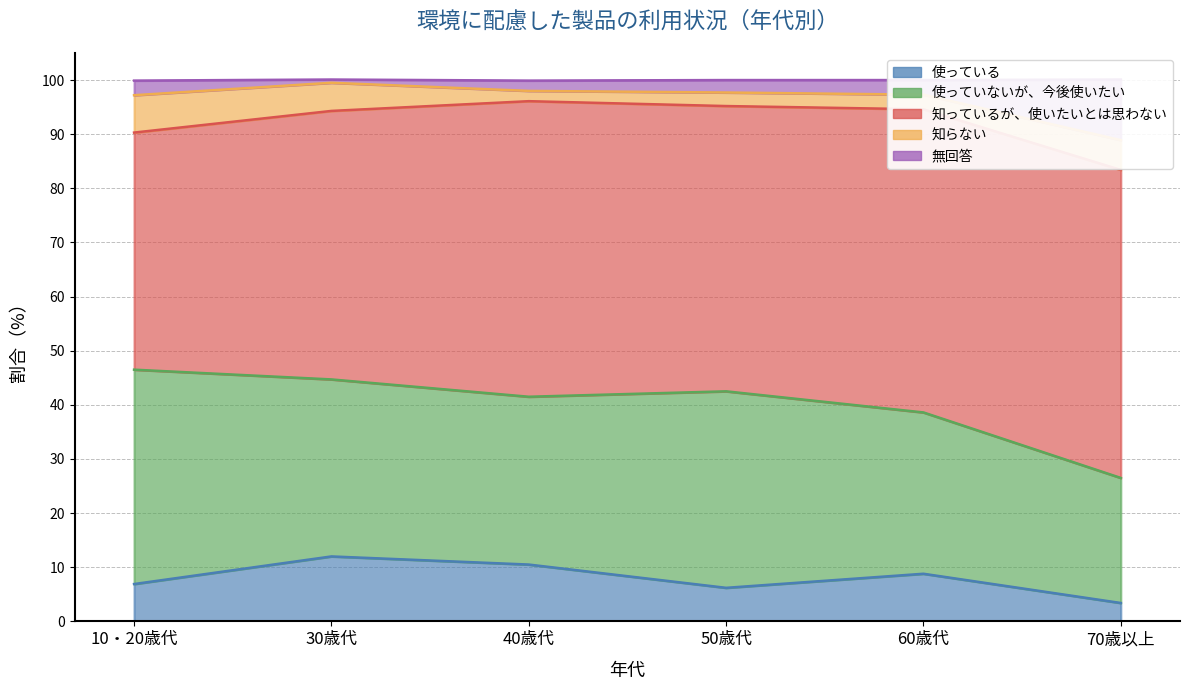

What is the difference between the maximum and minimum values in the 使っている series?

8.6